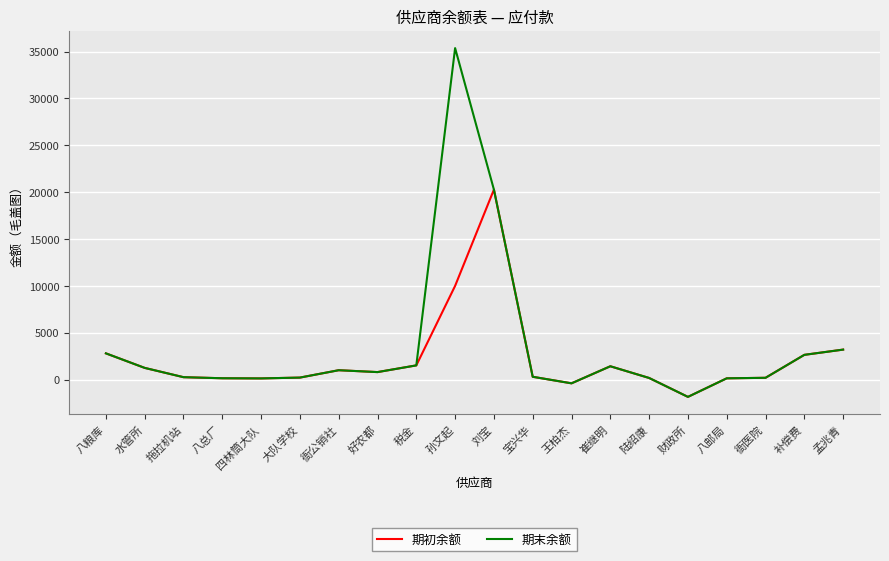

At which label is 期末余额 closest to 16762?

刘宝